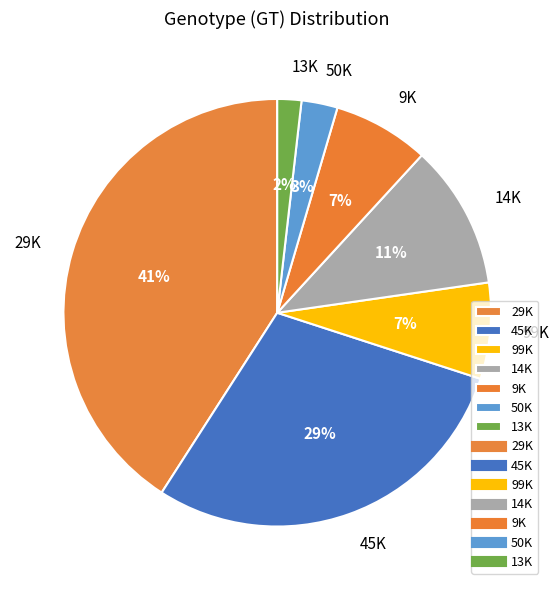

The 99K slice represents 7% of the pie. True or false?

True